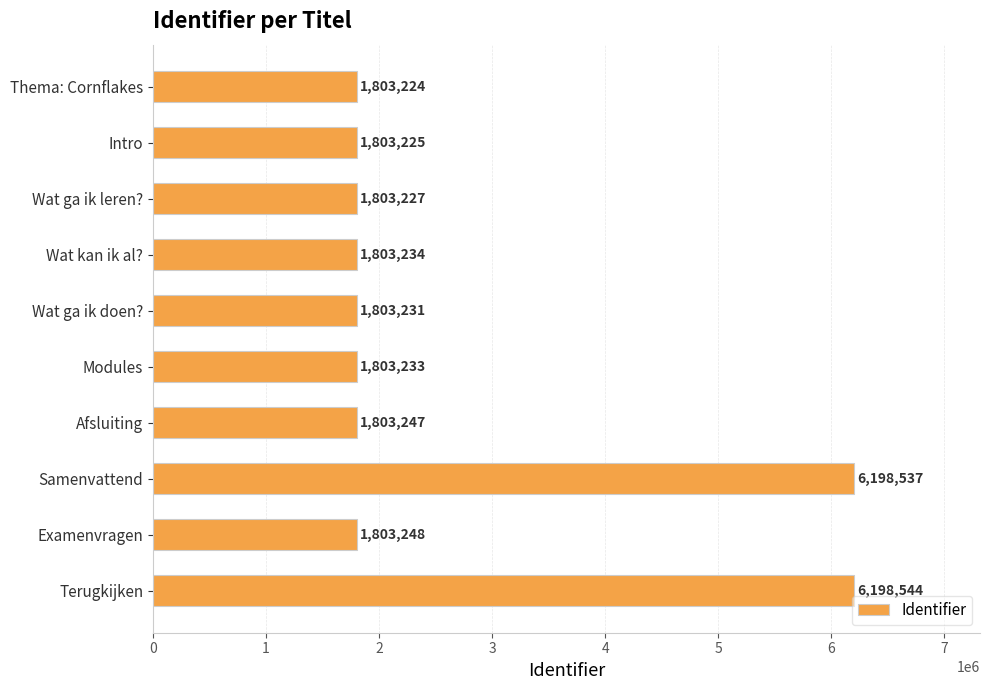

Where is the data nearest to the value 4000884?

Examenvragen